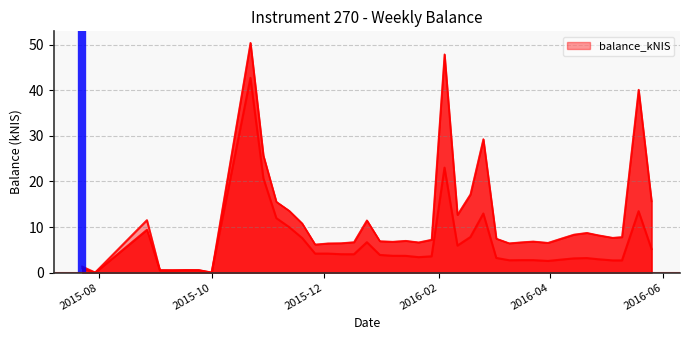

Where is the data nearest to the value 21?

2015-10-29